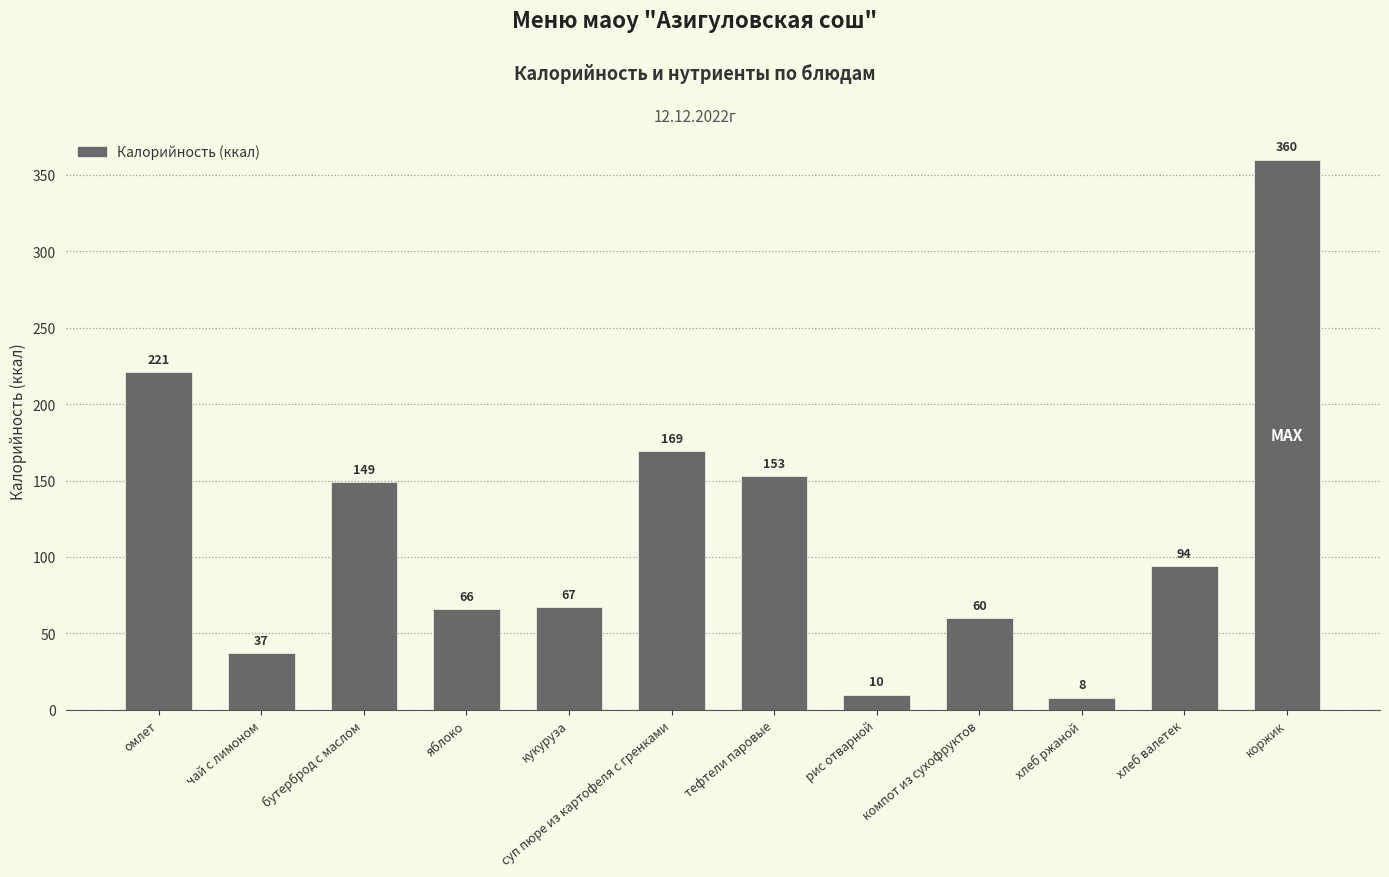

What is the difference between the maximum and minimum values?

352